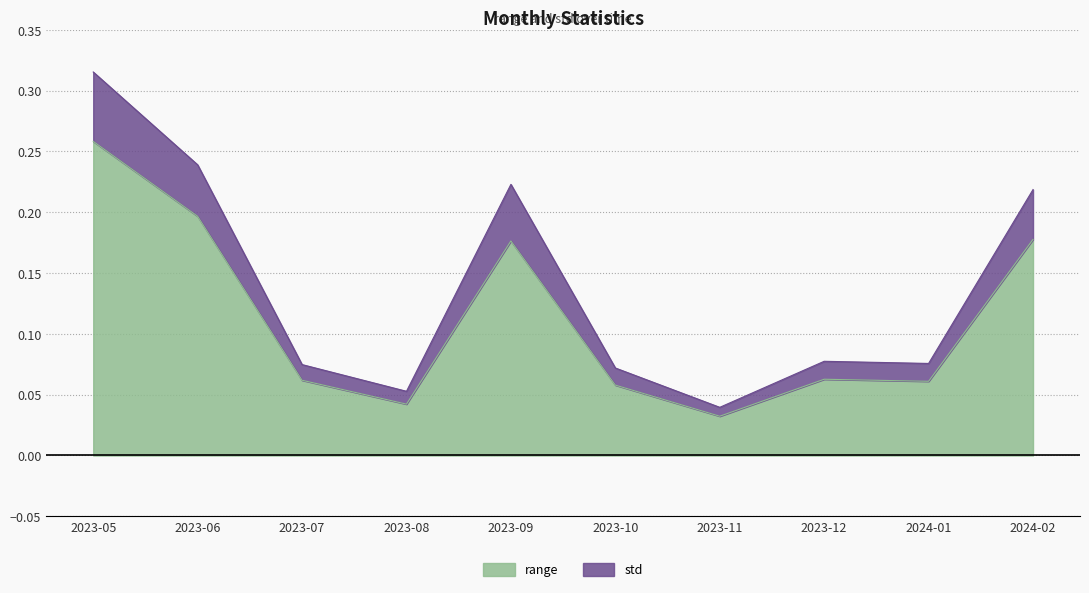

What are all the series names shown in the legend?

range, std